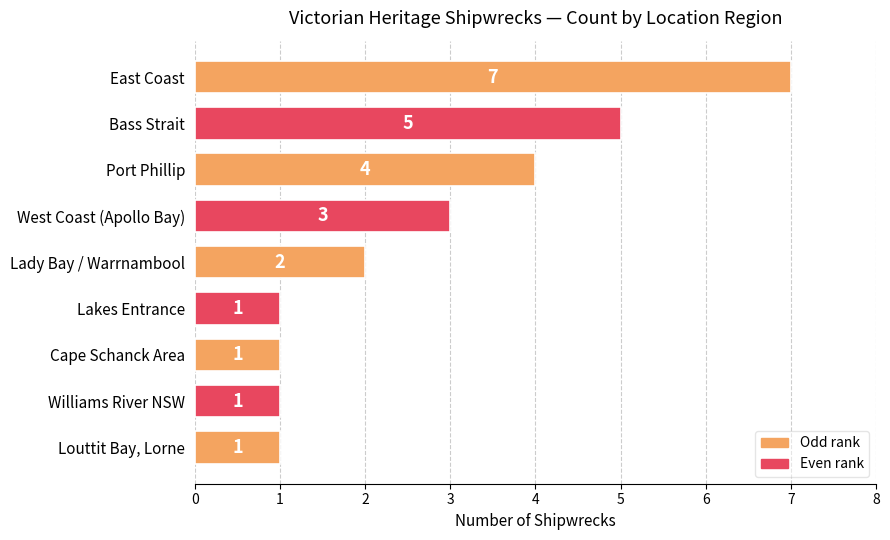

Does the chart contain any negative values?

No